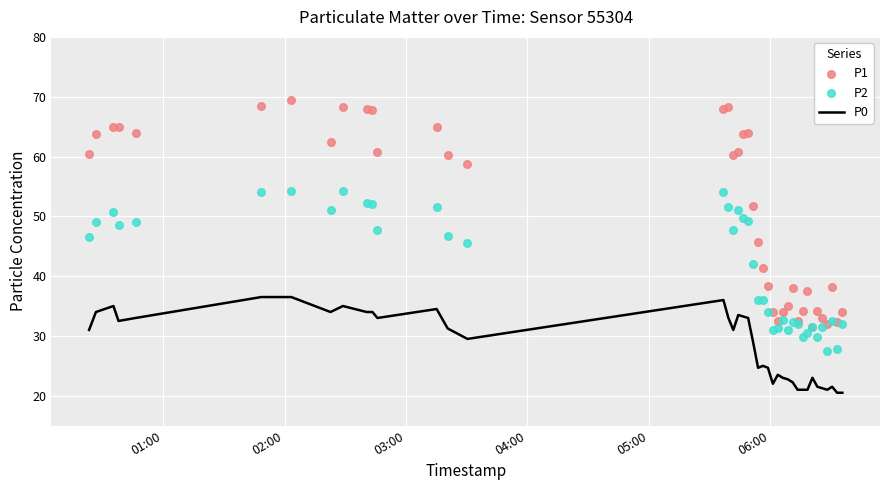

Which series has the largest total across all categories?

P1